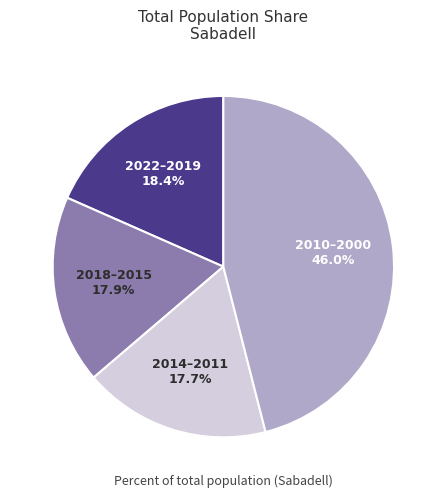

Between 2022–2019 and 2010–2000, which is larger?

2010–2000